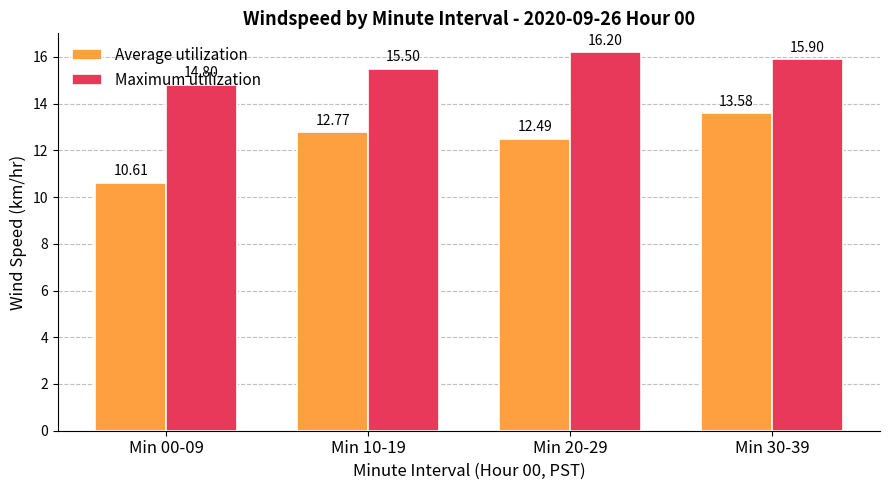

List the series in order of their peak value, lowest first.

Average utilization, Maximum utilization